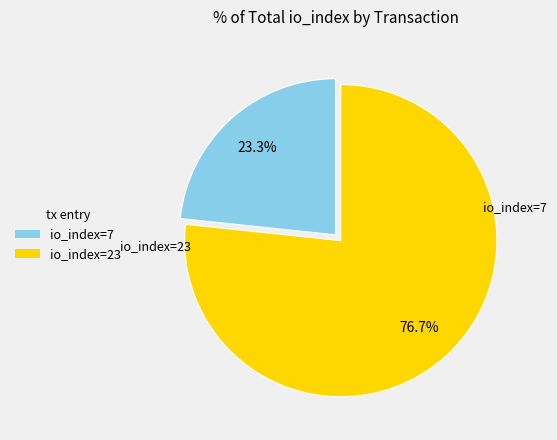

Combined, what portion of the pie is io_index=23 and io_index=7?

100.0%